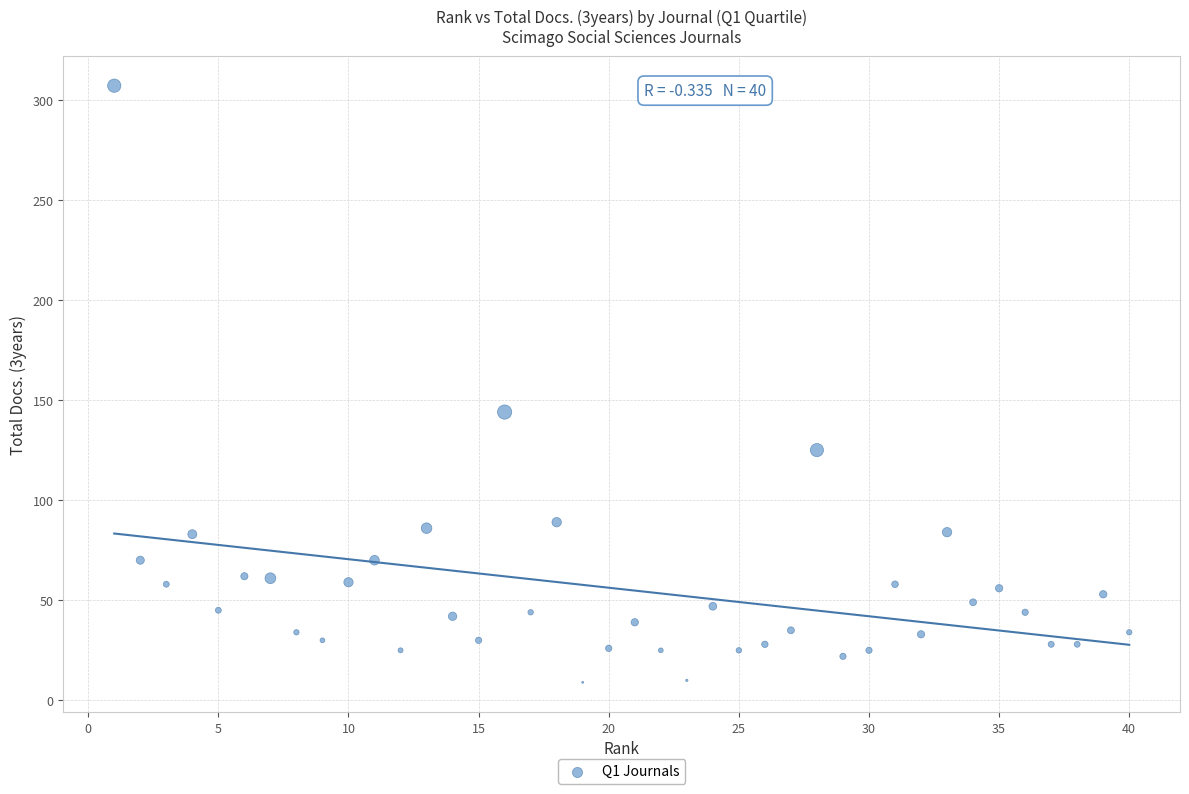

What is the range of X values (max minus min)?

39